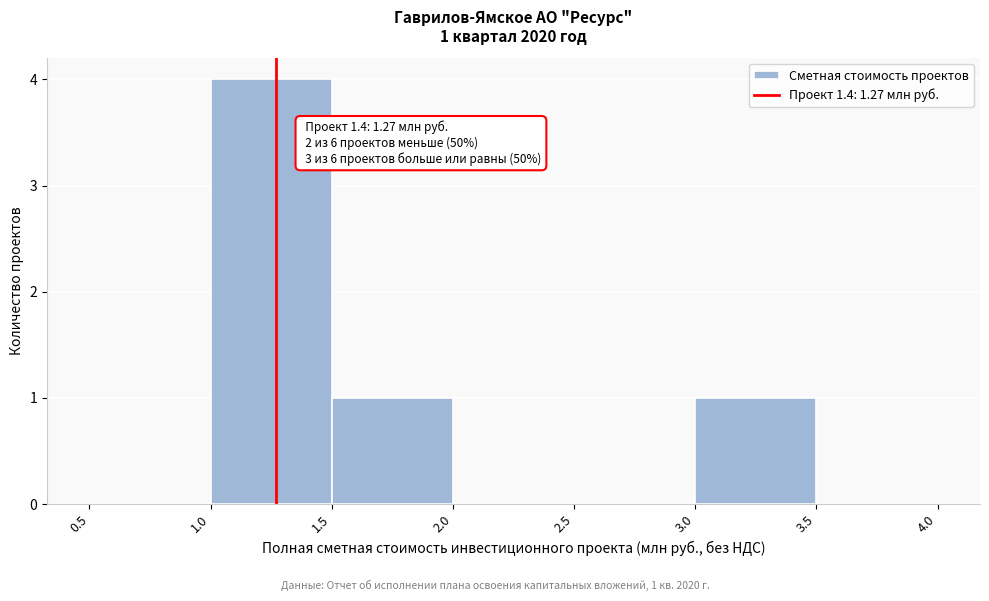

Over which range of the x-axis is the bar tallest?

1.0 to 1.5